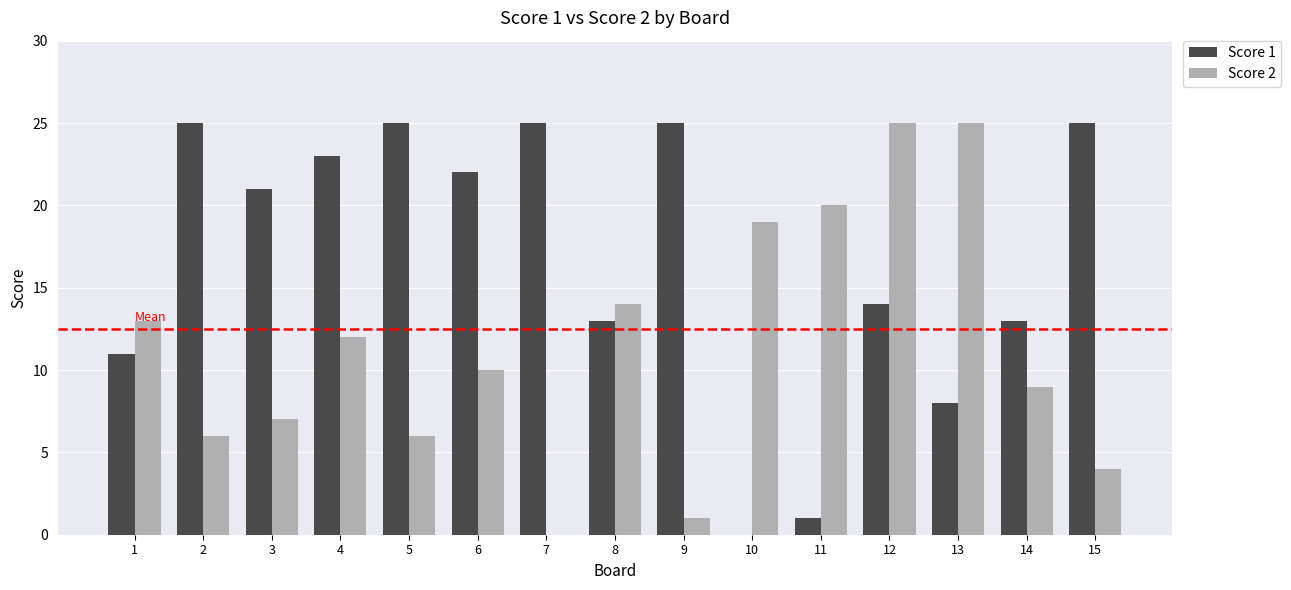

Which series has the largest total across all categories?

Score 1